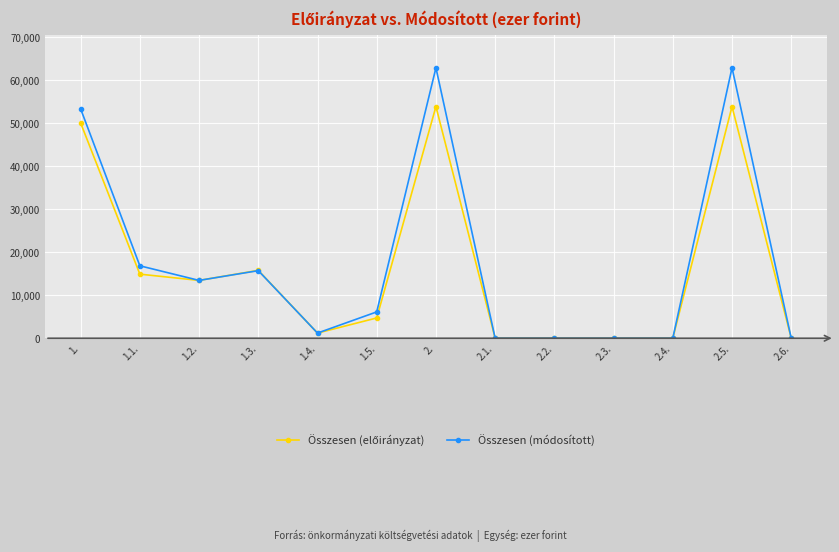

How many data points does each series have?

13